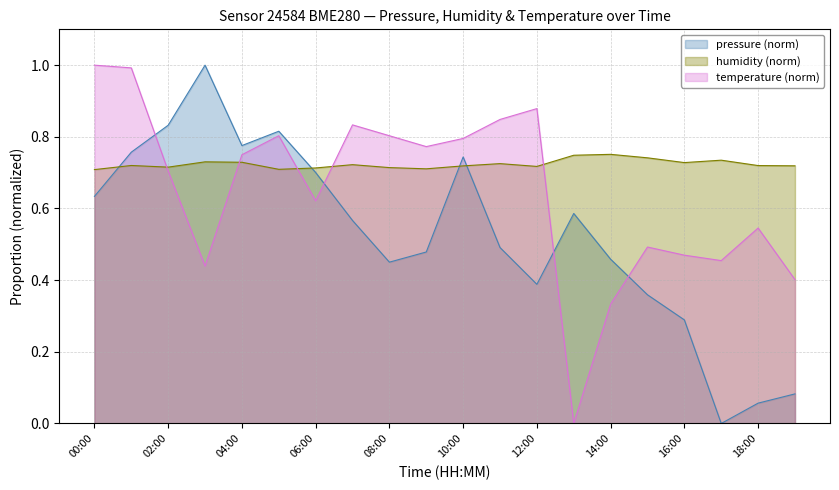

How many interior local peaks does the pressure series have?

4